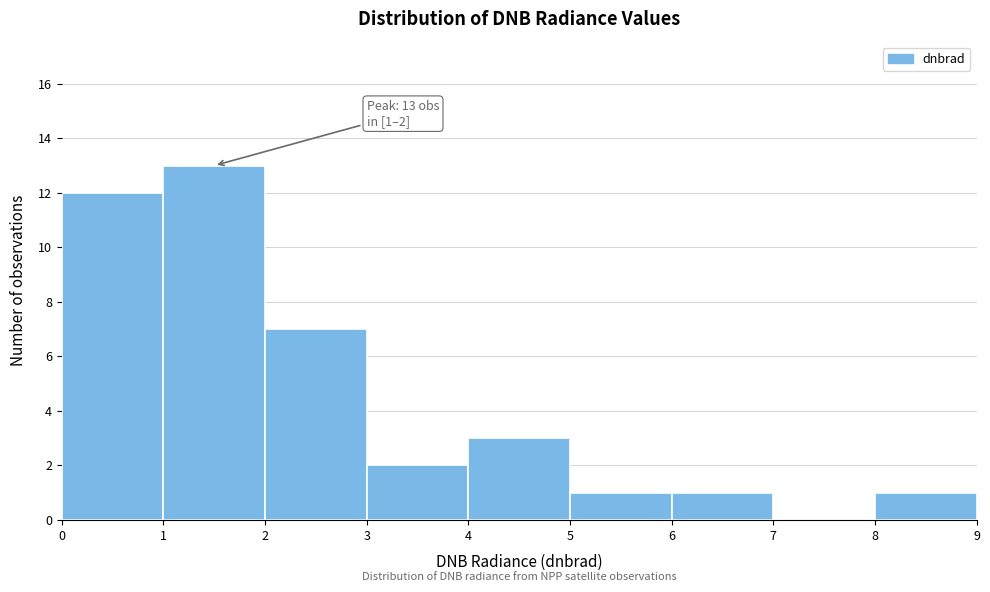

Which range on the x-axis has the tallest bar?

1 to 2